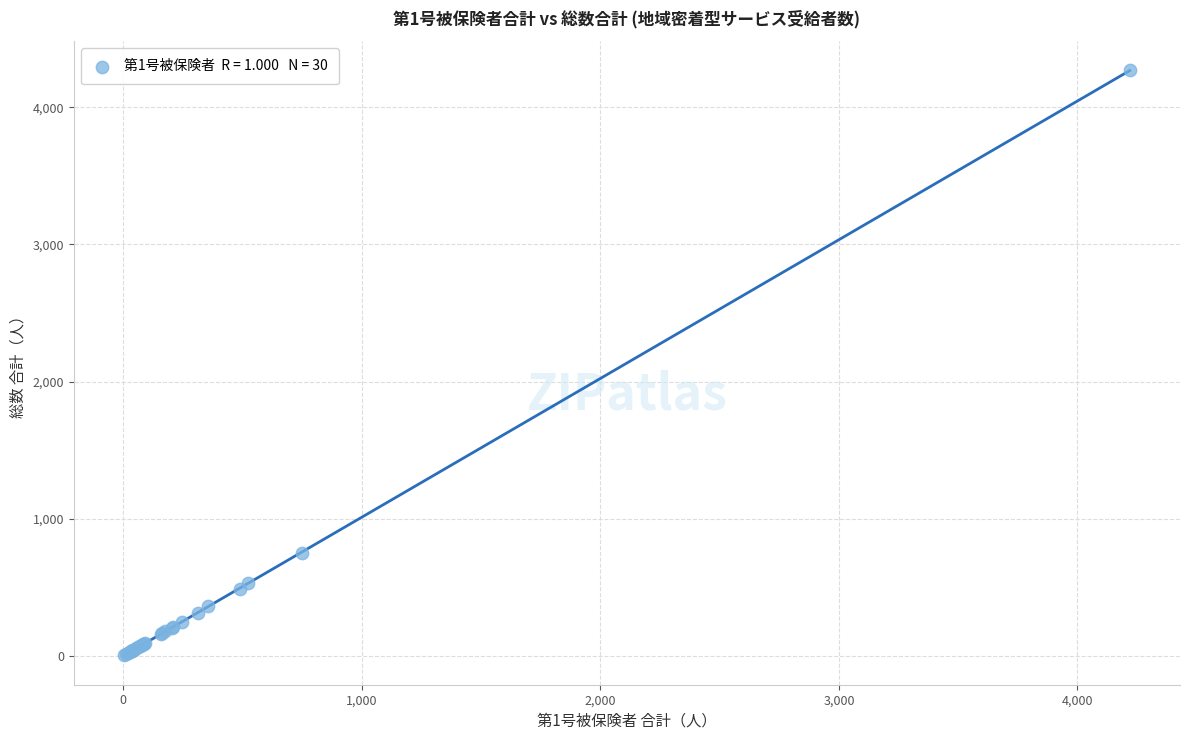

What Y value in the scatter plot is closest to 2136?

752